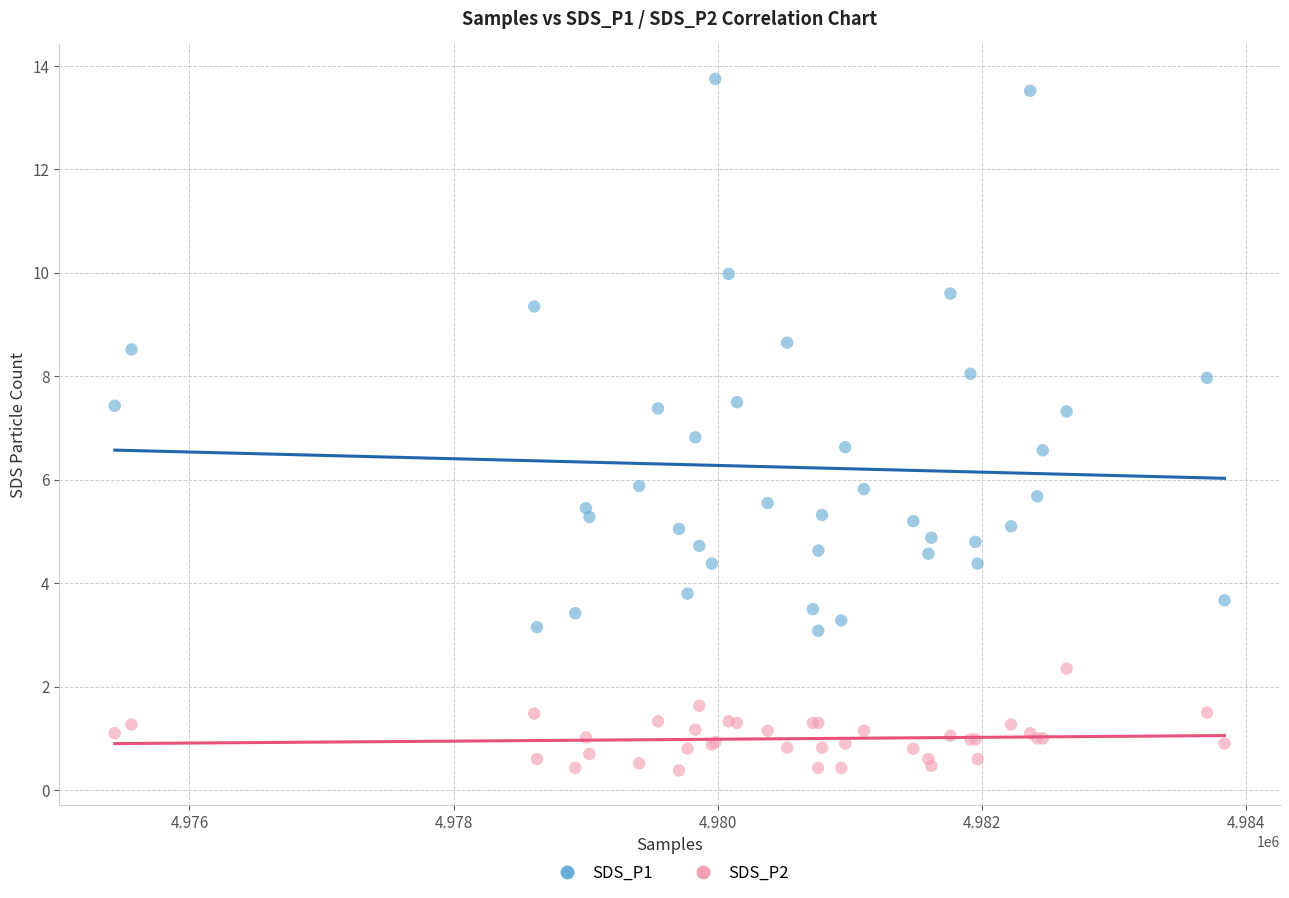

What are all the series names shown in the legend?

SDS_P1, SDS_P2